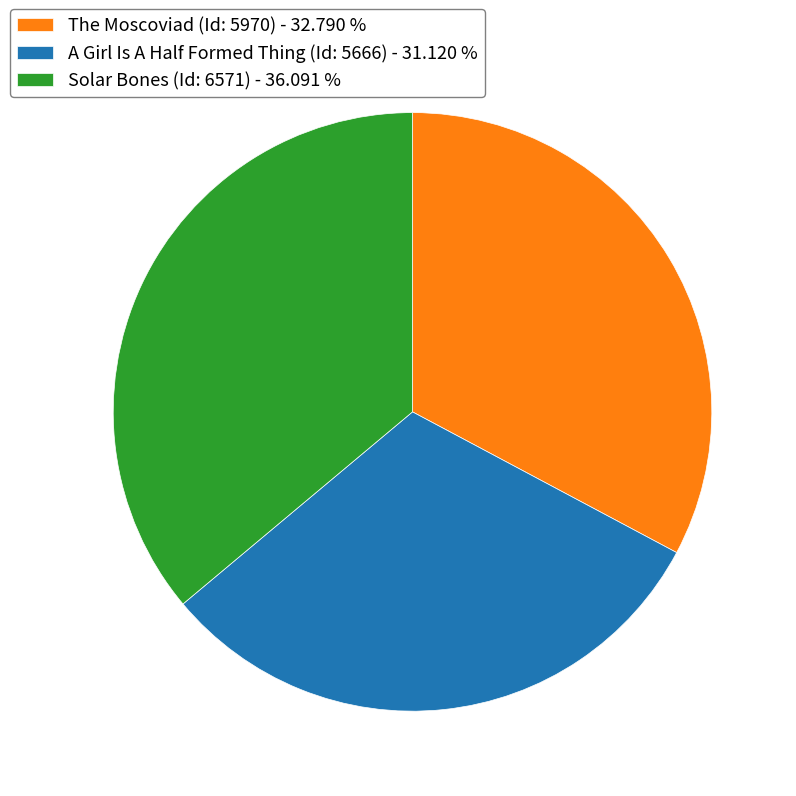

Which slice is the smallest?

A Girl Is A Half Formed Thing (Id: 5666)